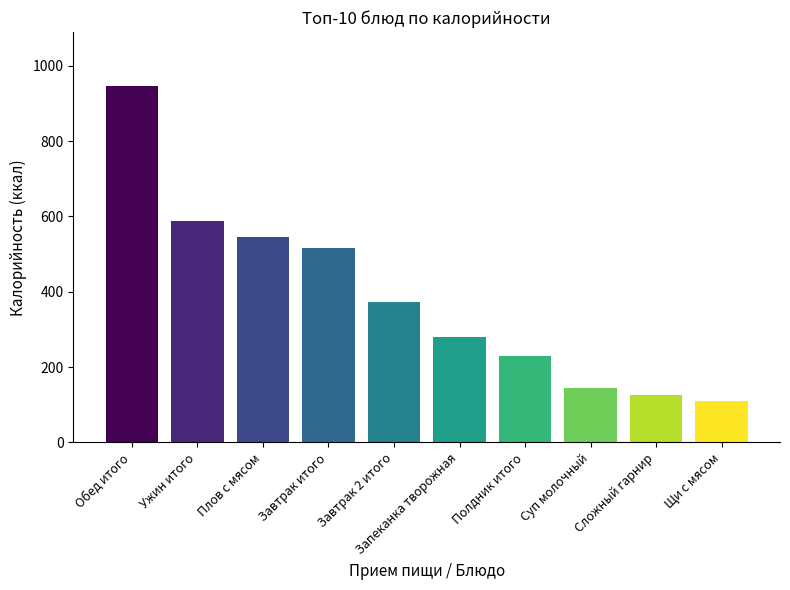

Are the bars grouped side by side (vs. stacked)?

No